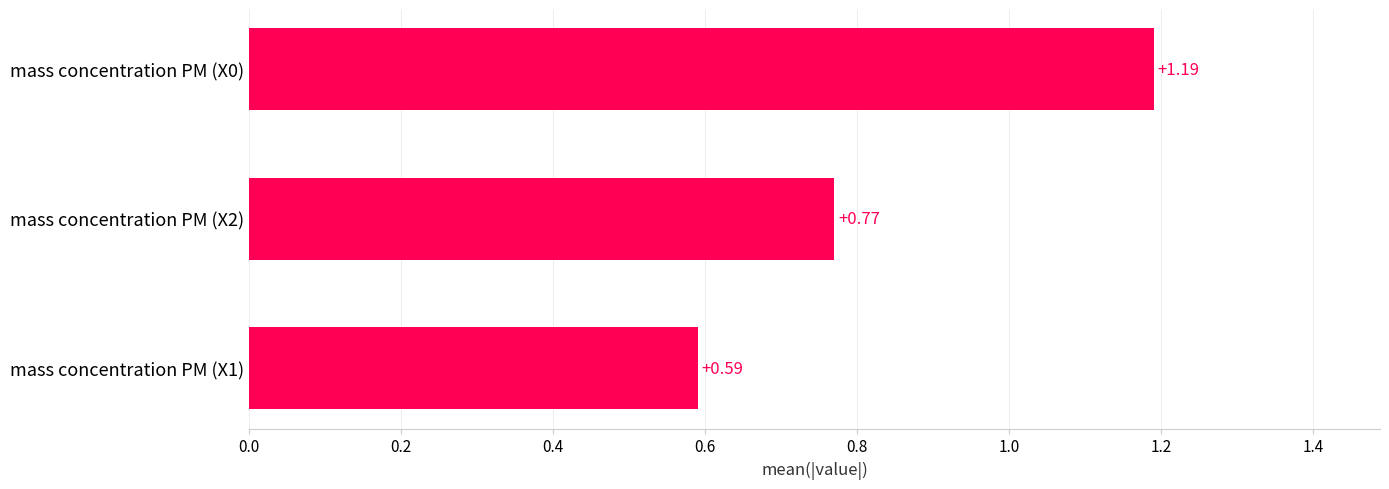

What is the sum of the values at mass concentration PM (X0) and mass concentration PM (X2)?

2.0